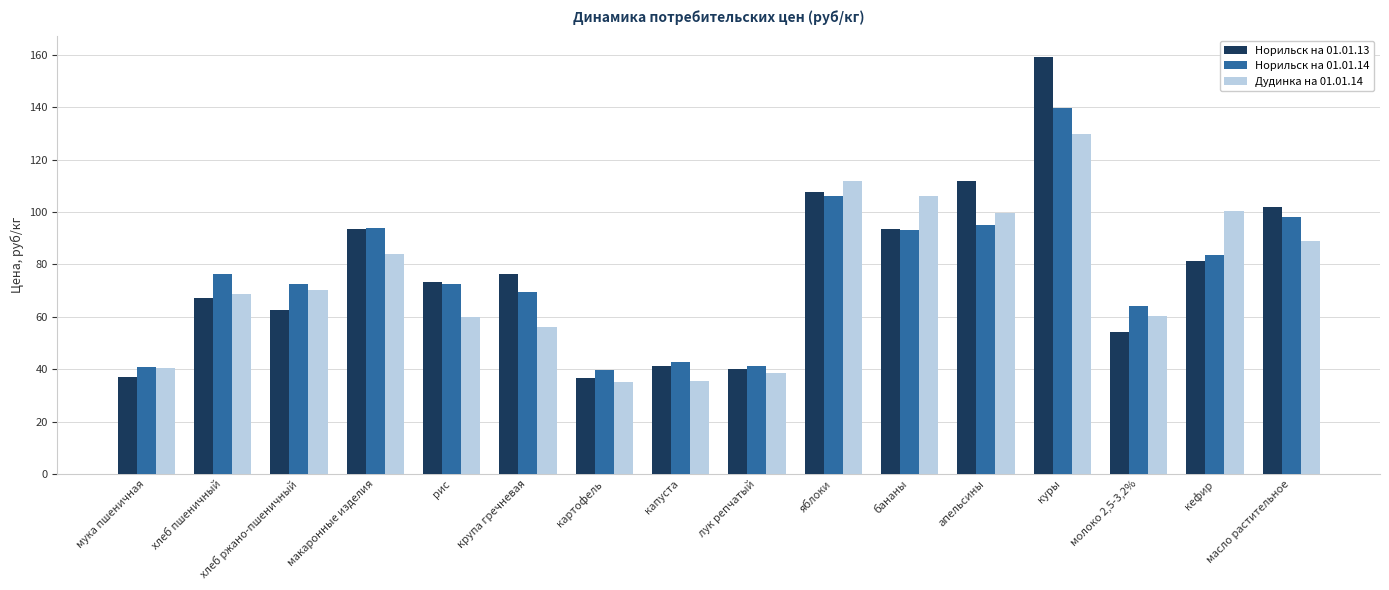

What is the difference between the Норильск на 01.01.13 values at апельсины and капуста?

70.5